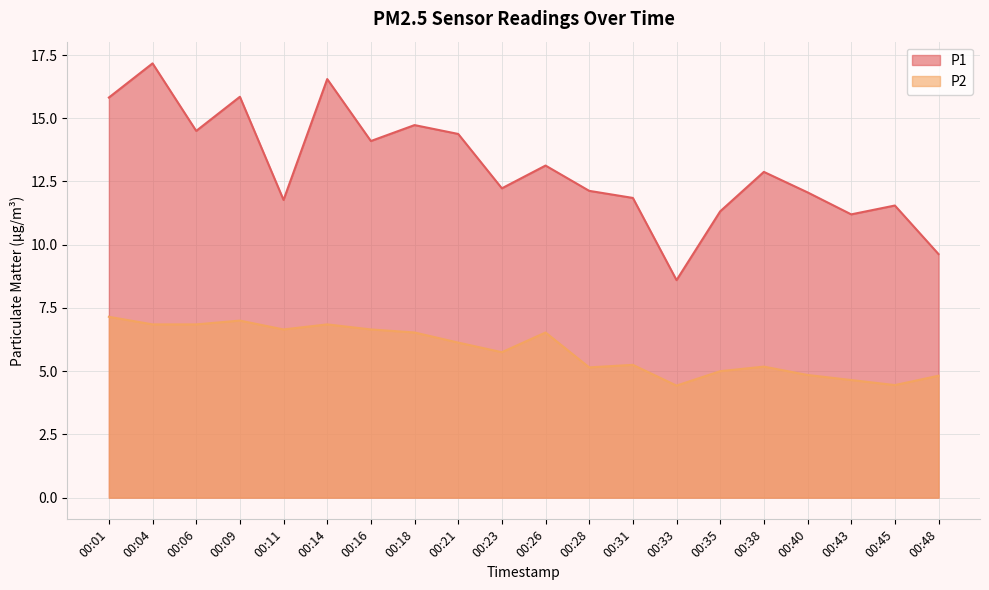

Read the P2 value at 00:38.

5.2